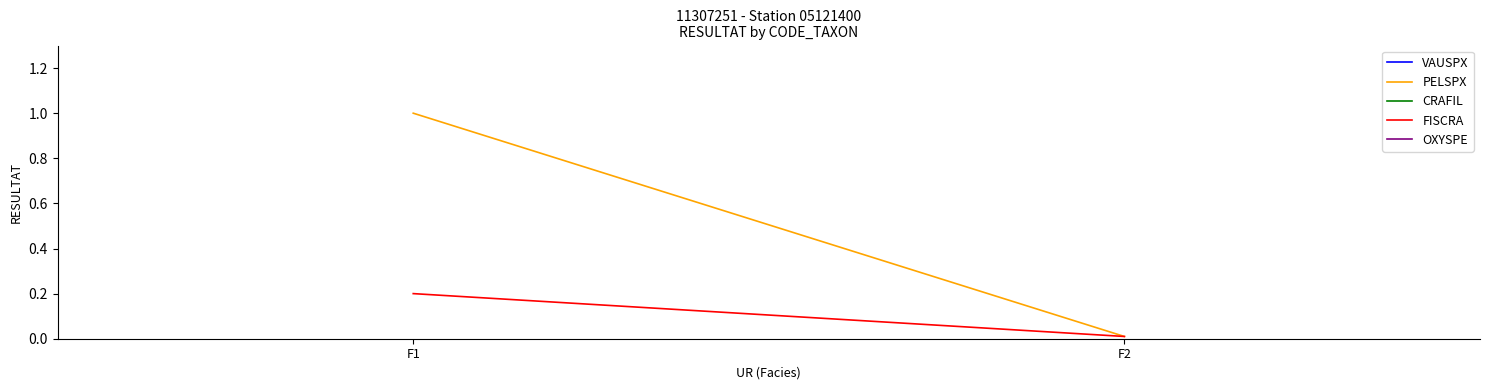

What is the average value of the PELSPX series?

0.5